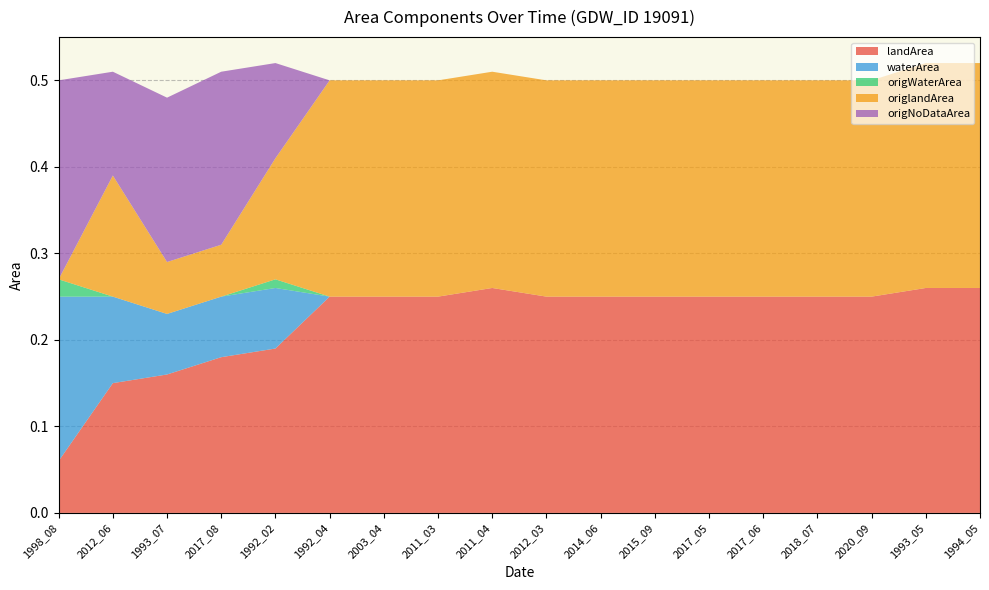

Reading left to right, extract all data points from this chart.

landArea: 0.1	0.1	0.2	0.2	0.2	0.2	0.2	0.2	0.3	0.2	0.2	0.2	0.2	0.2	0.2	0.2	0.3	0.3
waterArea: 0.2	0.1	0.1	0.1	0.1	0.0	0.0	0.0	0.0	0.0	0.0	0.0	0.0	0.0	0.0	0.0	0.0	0.0
origWaterArea: 0.0	0.0	0.0	0.0	0.0	0.0	0.0	0.0	0.0	0.0	0.0	0.0	0.0	0.0	0.0	0.0	0.0	0.0
origlandArea: 0.0	0.1	0.1	0.1	0.1	0.2	0.2	0.2	0.2	0.2	0.2	0.2	0.2	0.2	0.2	0.2	0.3	0.3
origNoDataArea: 0.2	0.1	0.2	0.2	0.1	0.0	0.0	0.0	0.0	0.0	0.0	0.0	0.0	0.0	0.0	0.0	0.0	0.0